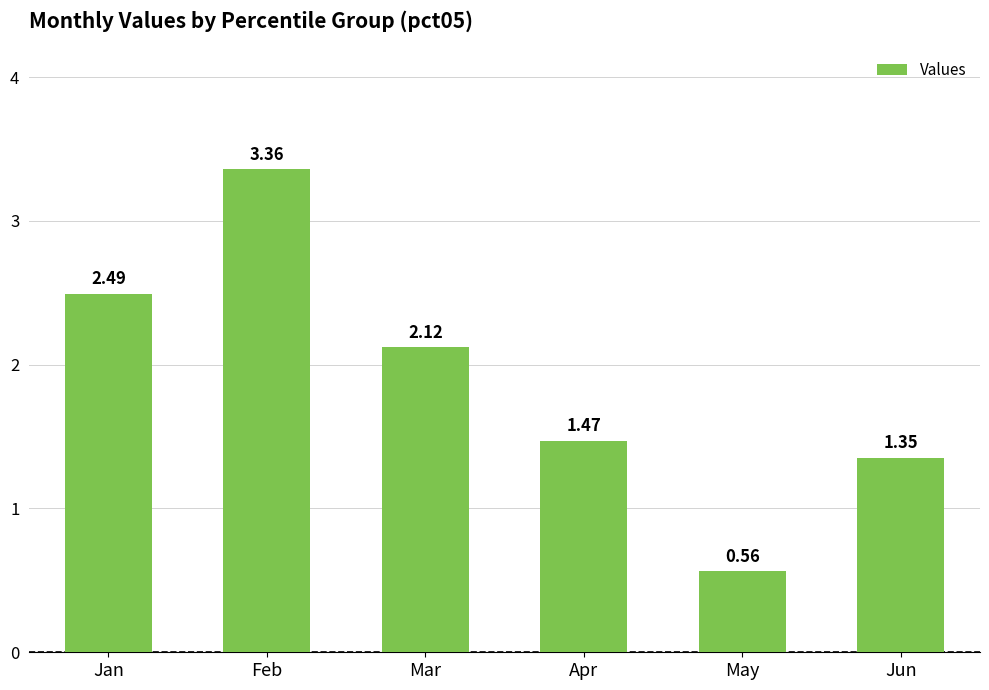

How many bars are there in total?

6